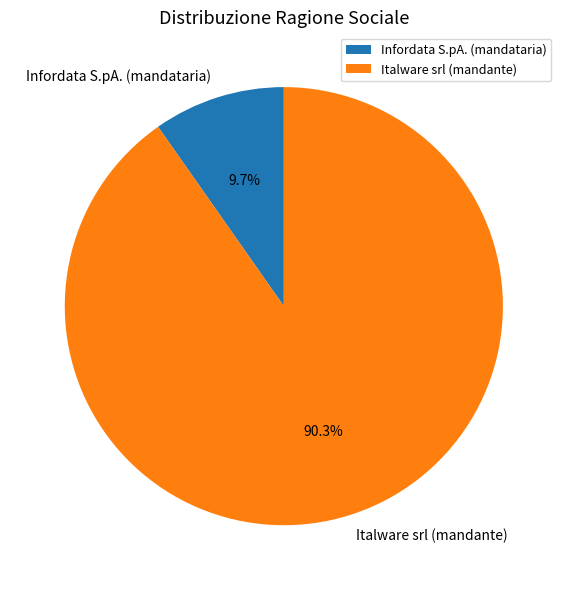

How many segments does this pie chart have?

2